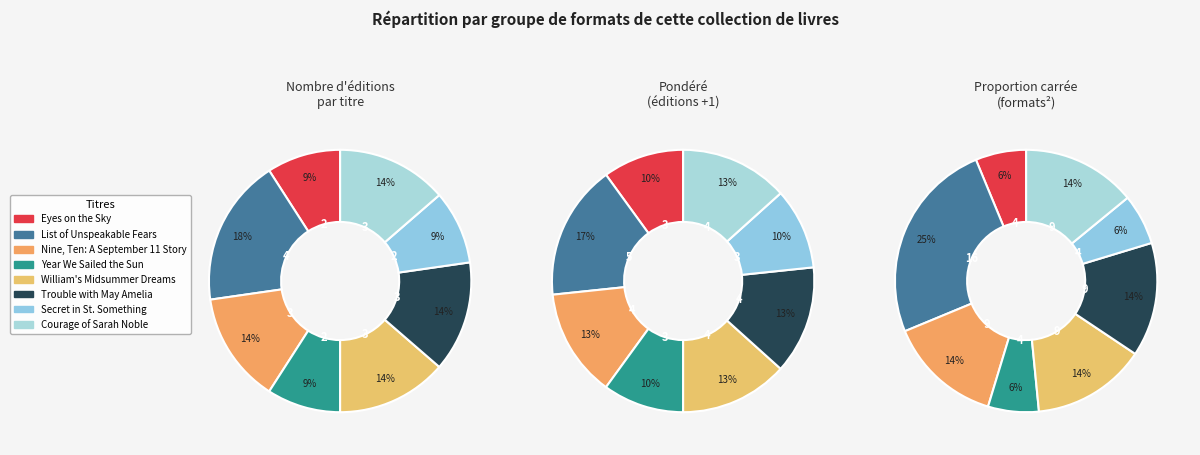

To the nearest percent, what is the combined percentage of Nine, Ten: A September 11 Story and List of Unspeakable Fears?

32%